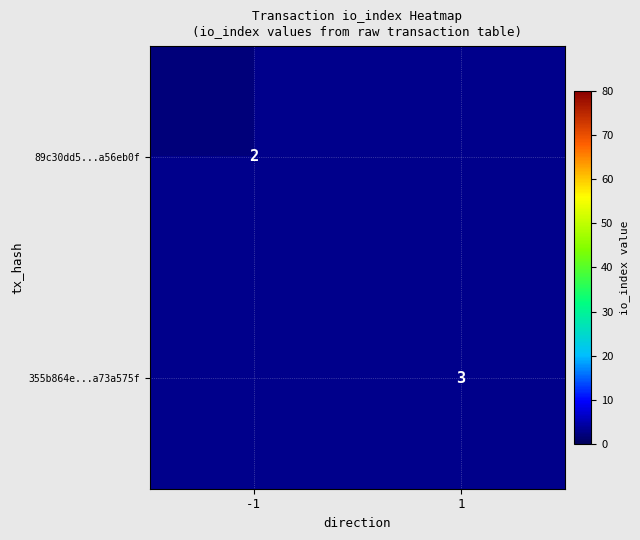

Is the value of 355b864e...a73a575f at 1 greater than the value of 89c30dd5...a56eb0f at -1?

Yes